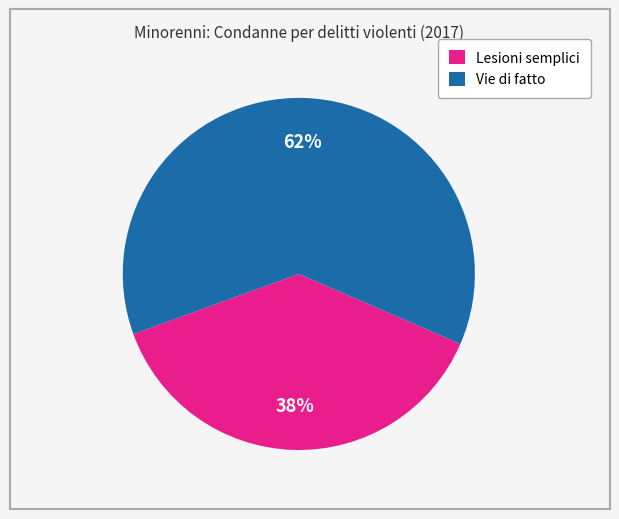

The Lesioni semplici slice represents 26% of the pie. True or false?

False